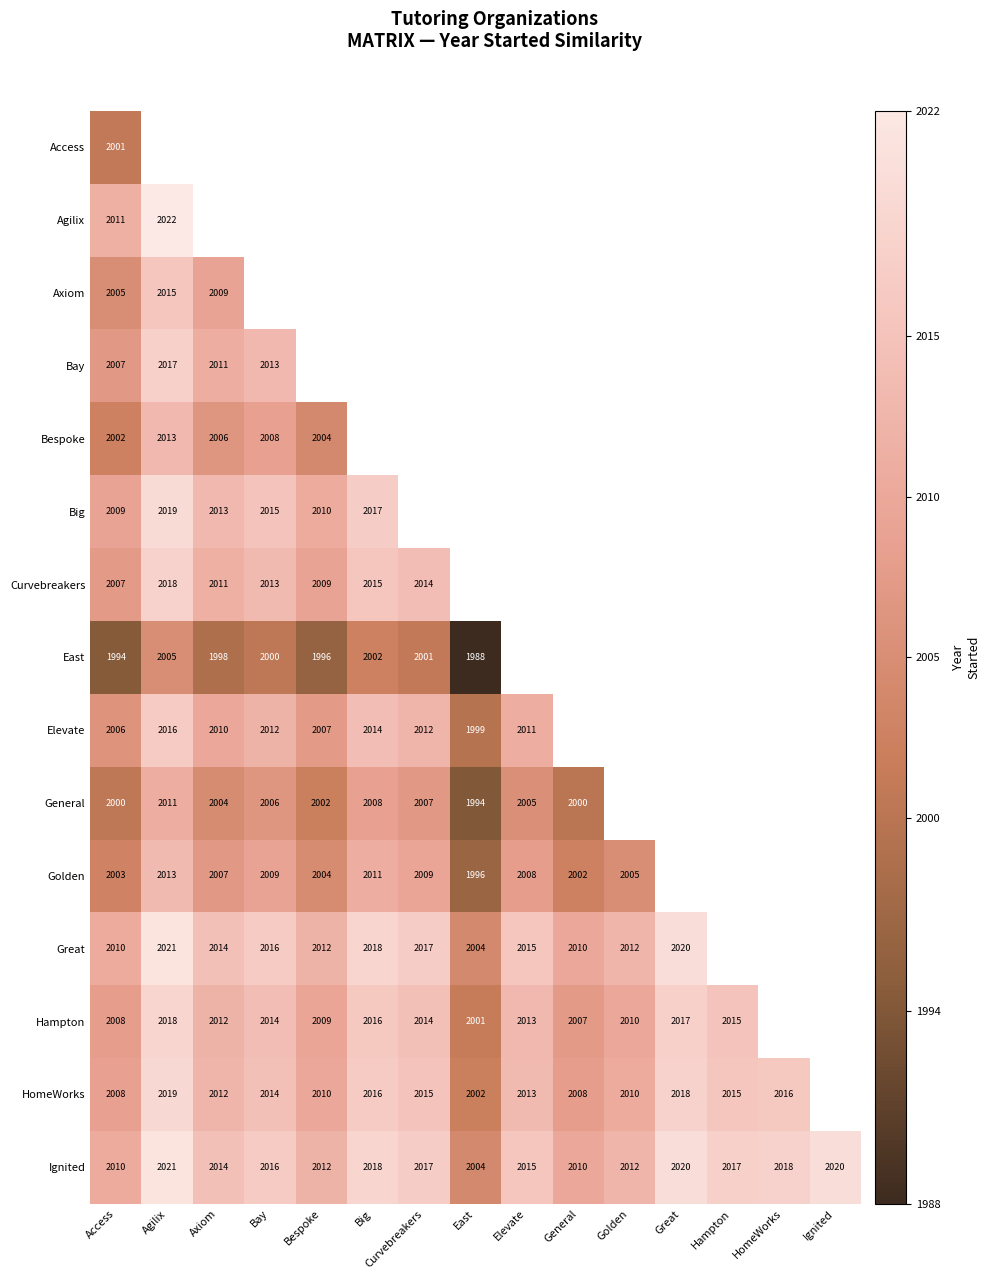

The Ignited series shows 0.4 at General. True or false?

False